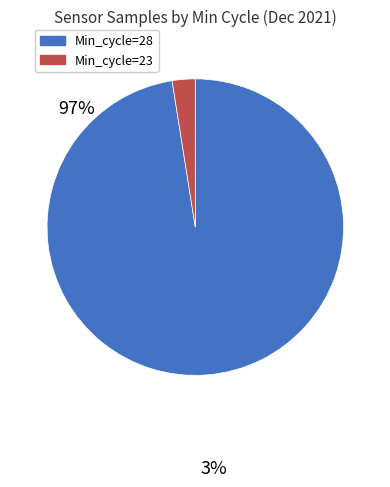

Is there a majority slice in this chart?

Yes